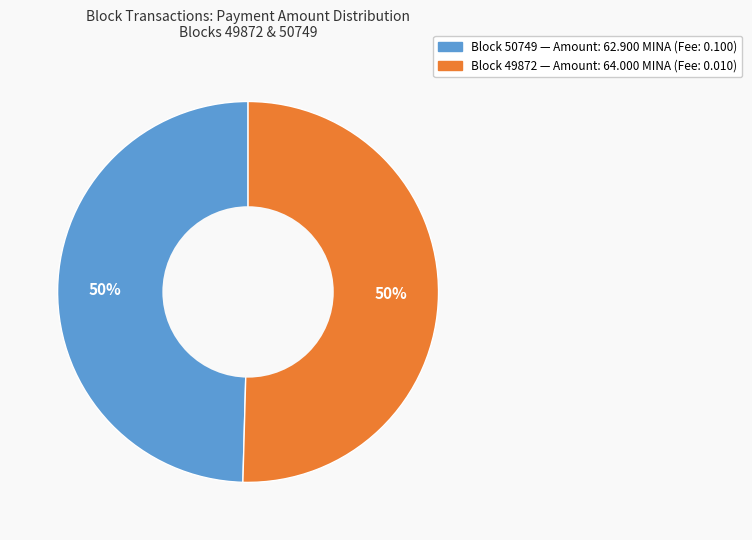

How many segments does this pie chart have?

2